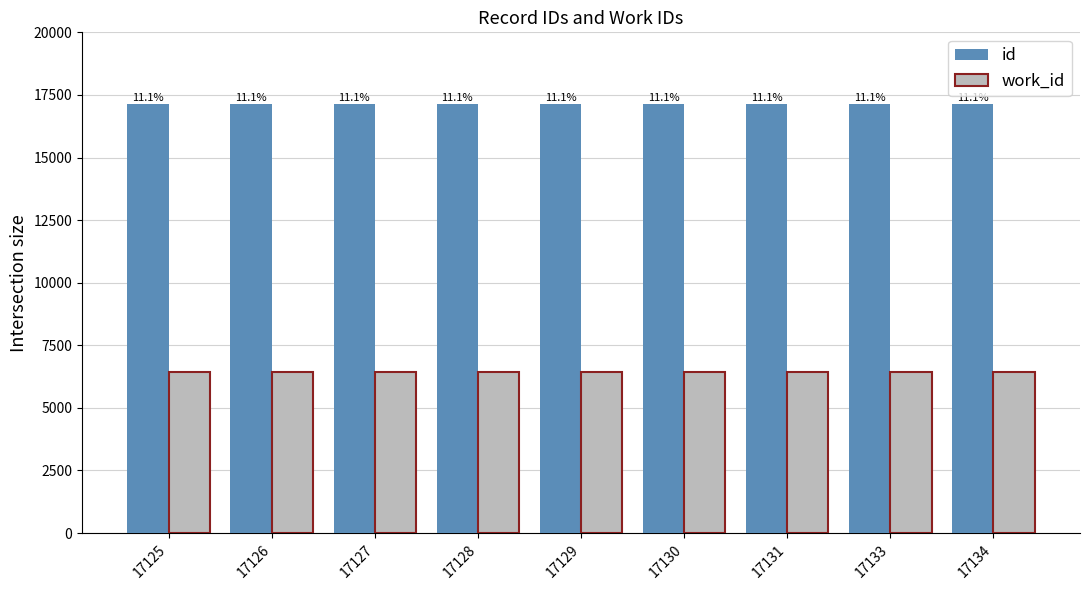

What is the minimum value for work_id?

6449